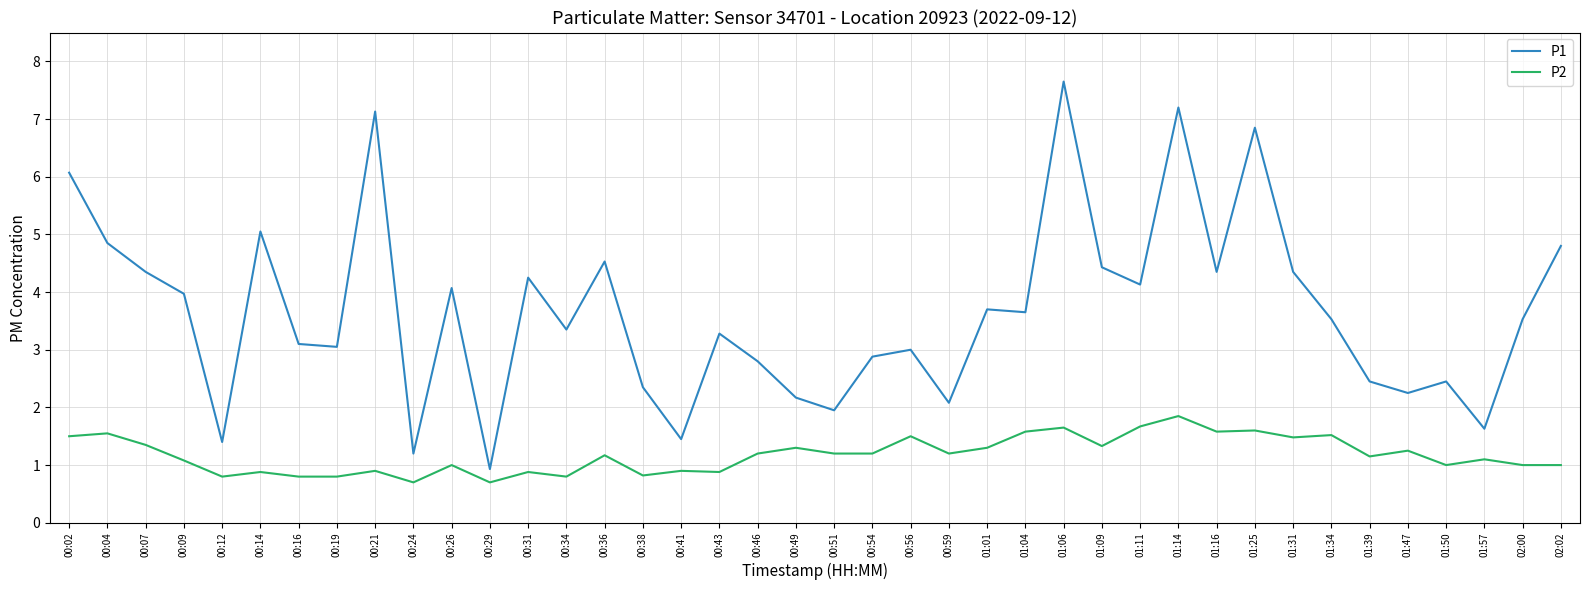

At 01:31, list the series in order from largest to smallest.

P1, P2